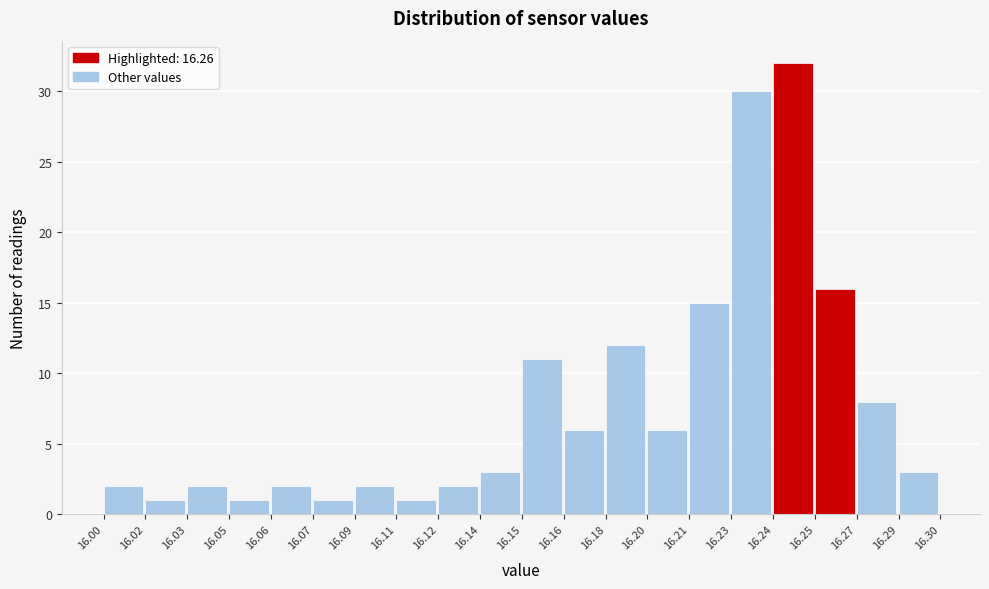

Reading left to right, transcribe all the data shown in this chart.

16.00=2	16.02=1	16.03=2	16.05=1	16.06=2	16.07=1	16.09=2	16.11=1	16.12=2	16.14=3	16.15=11	16.16=6	16.18=12	16.20=6	16.21=15	16.23=30	16.24=32	16.25=16	16.27=8	16.29=3